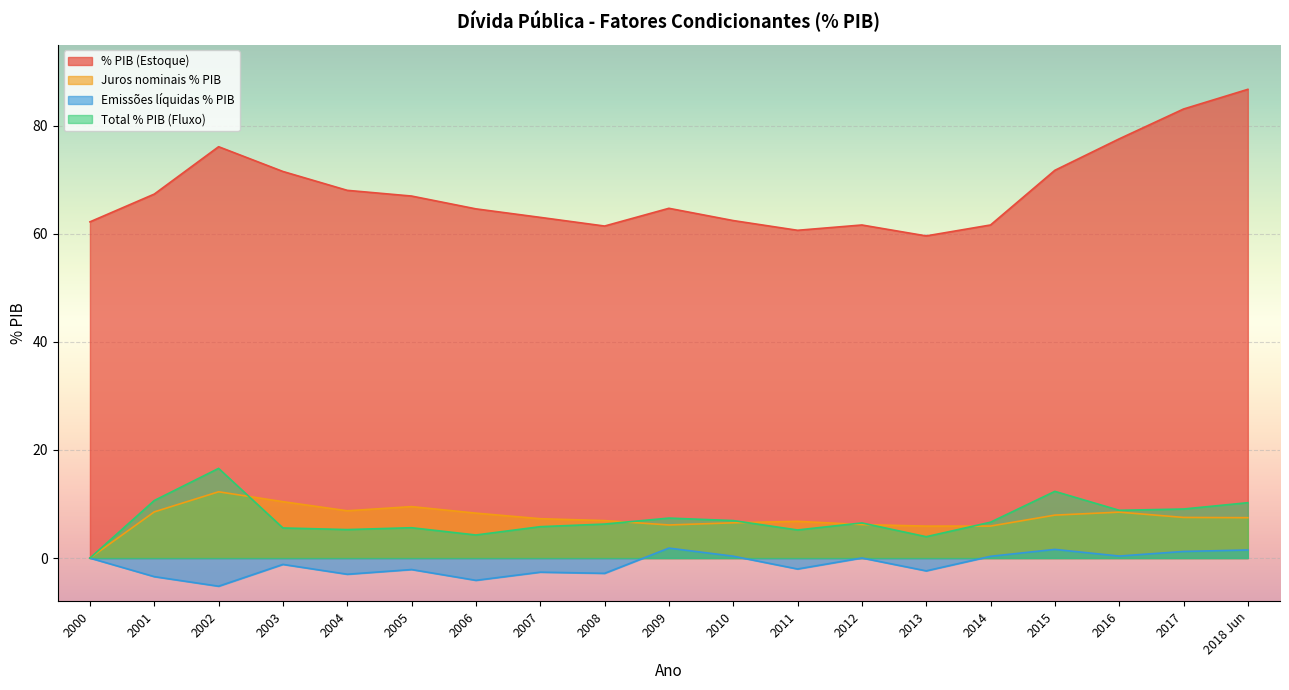

How many categories are shown in the chart?

19